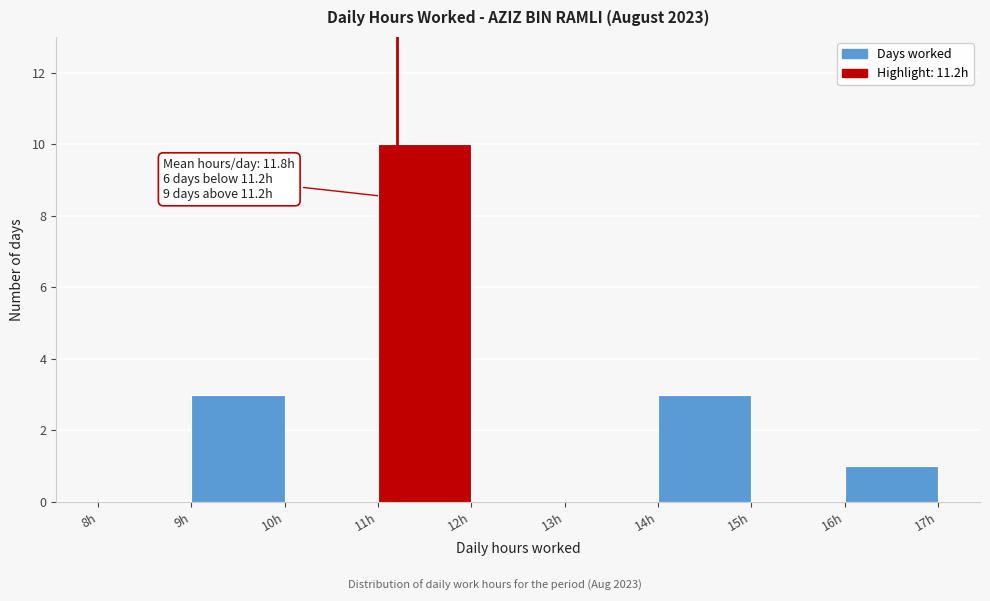

Over which range of the x-axis is the bar tallest?

11 to 12